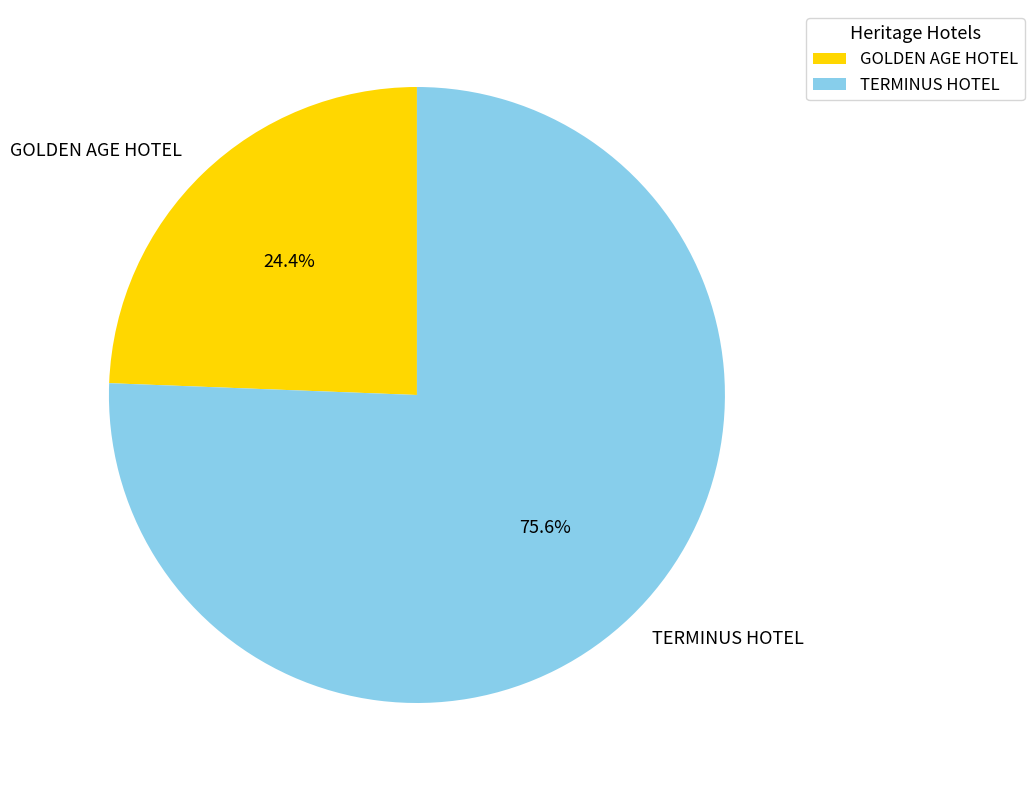

Count the number of slices in the pie.

2